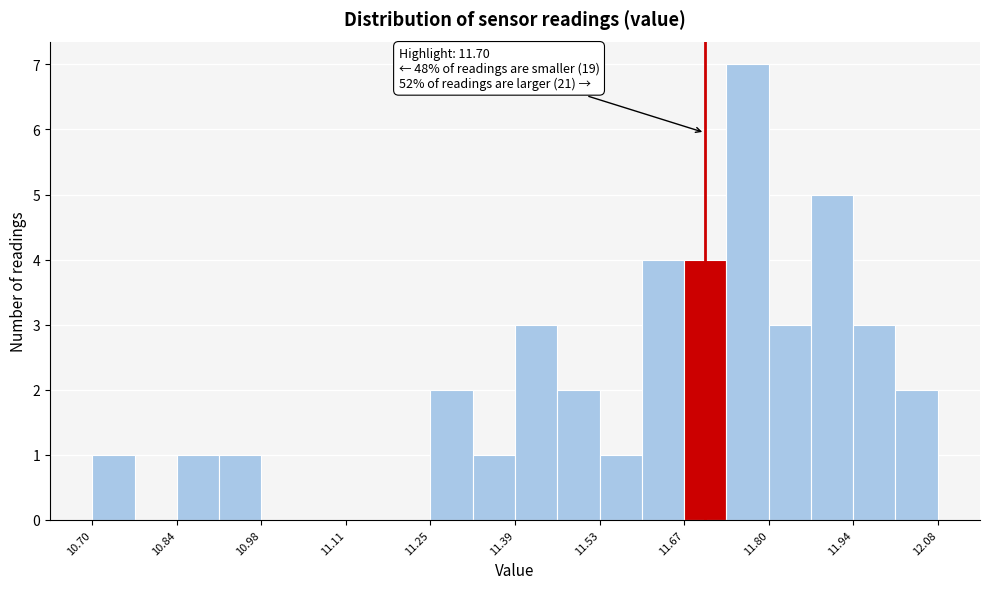

Read against the x-axis, roughly where is the centre of the tallest bar?

11.76